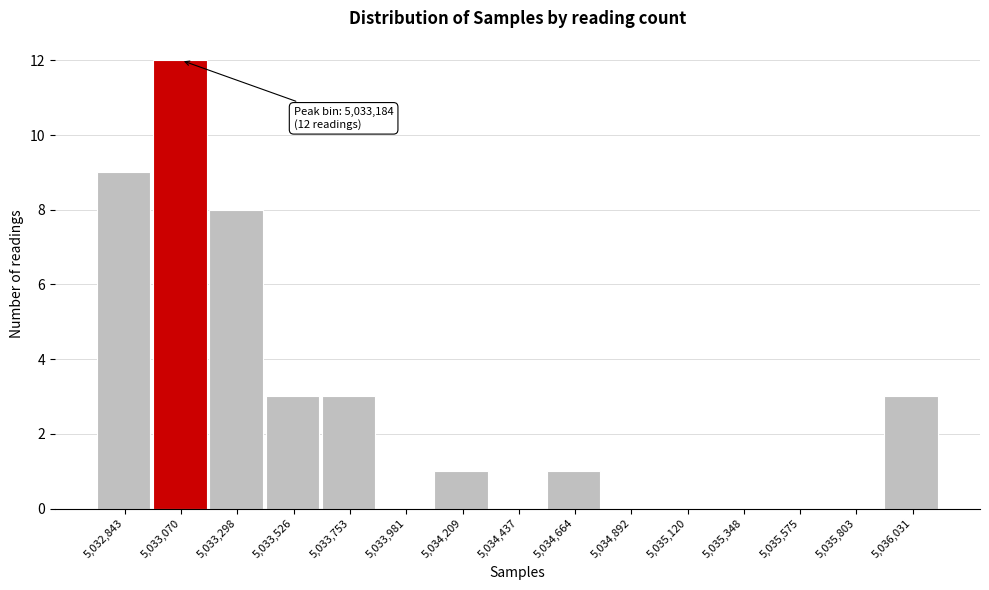

Reading right to left, transcribe all the data shown in this chart.

5,036,031=3	5,035,803=0	5,035,575=0	5,035,348=0	5,035,120=0	5,034,892=0	5,034,664=1	5,034,437=0	5,034,209=1	5,033,981=0	5,033,753=3	5,033,526=3	5,033,298=8	5,033,070=12	5,032,843=9